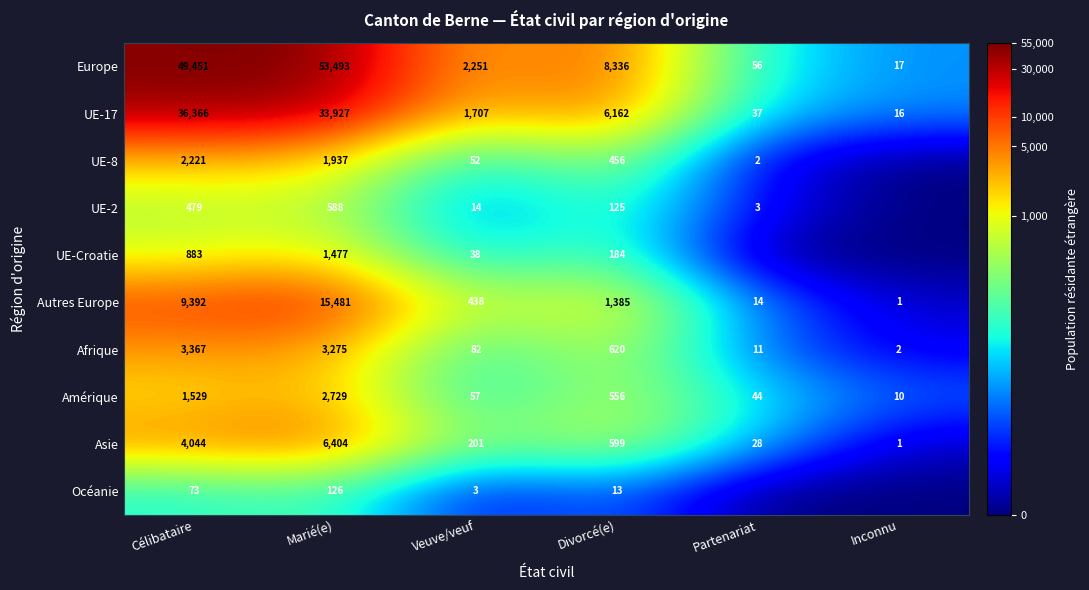

What is the difference between the Asie values at Célibataire and Inconnu?

4043